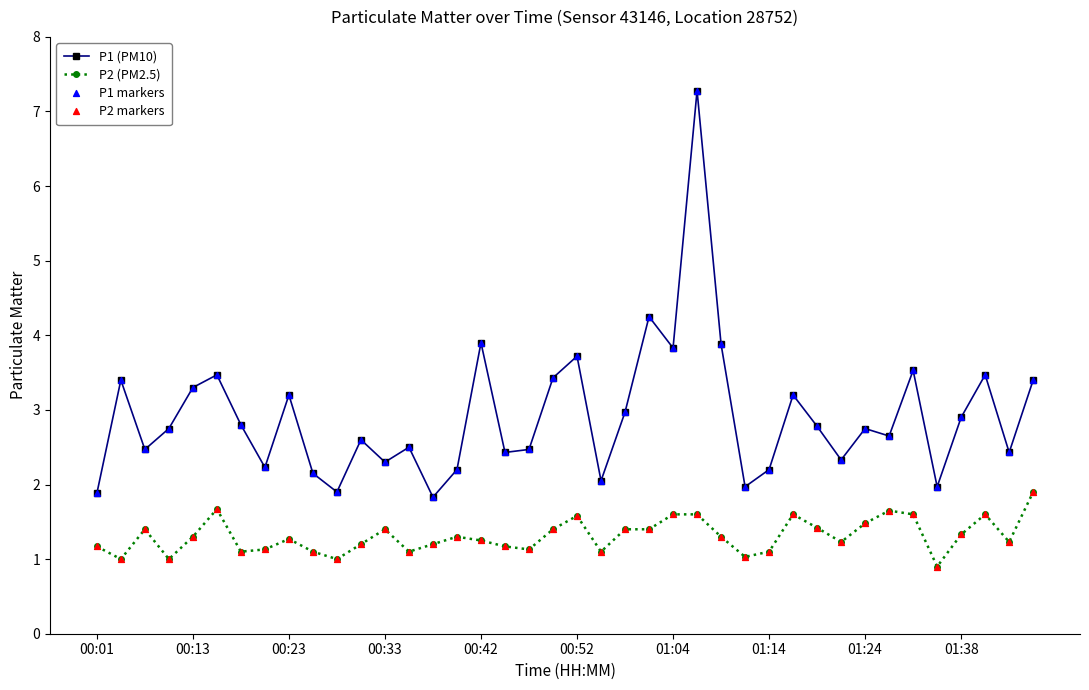

Which series has the largest range (max minus min)?

P1 (PM10)